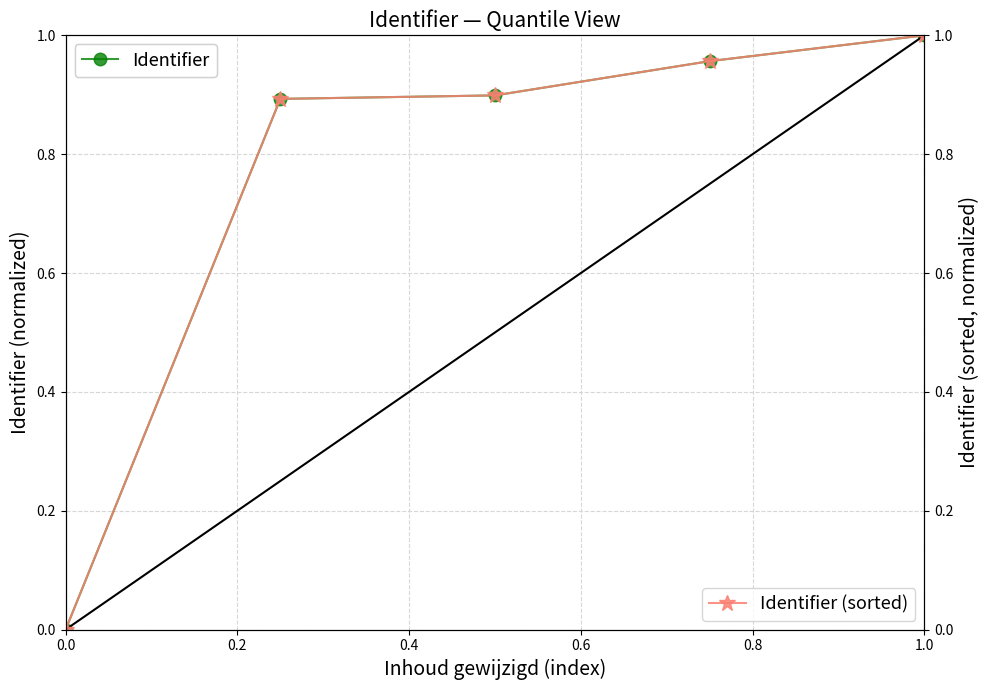

True or false: Identifier and Identifier (sorted) cross at least once.

False